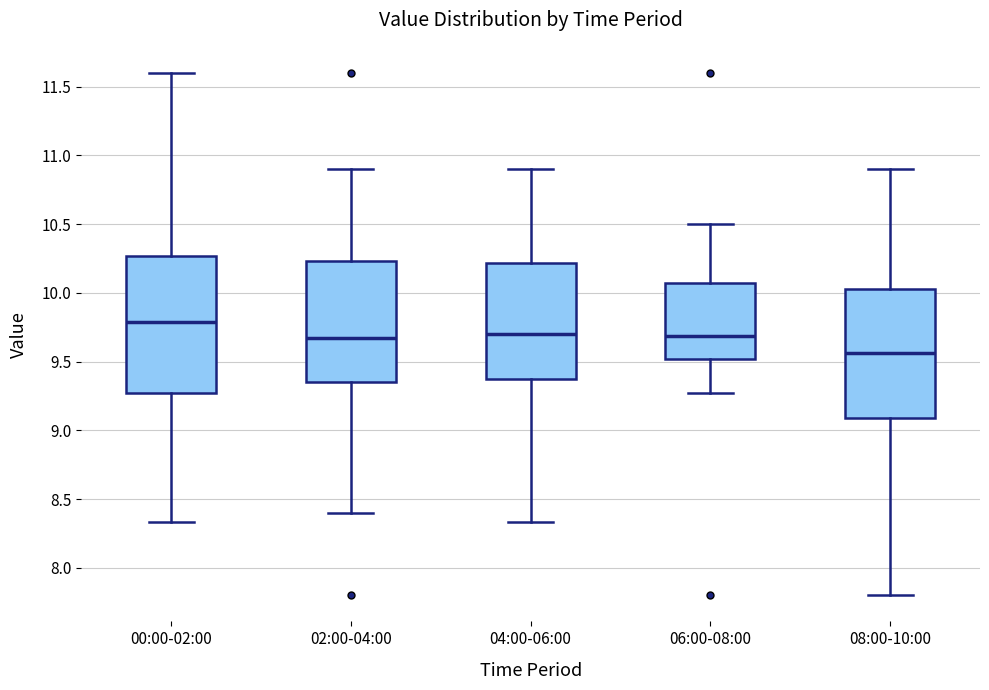

Reading left to right, transcribe this box plot: for each box, give where its median line is, the range the box spans, and where its two whiskers end, as read against the y-axis. The values are not printed on the chart, so give them approximately, as read against the axis.

00:00-02:00: median 9.80, box 9.30 to 10.25, whiskers 8.35 to 11.60
02:00-04:00: median 9.65, box 9.35 to 10.25, whiskers 8.40 to 10.90
04:00-06:00: median 9.70, box 9.35 to 10.20, whiskers 8.35 to 10.90
06:00-08:00: median 9.70, box 9.50 to 10.05, whiskers 9.25 to 10.50
08:00-10:00: median 9.55, box 9.10 to 10.05, whiskers 7.80 to 10.90